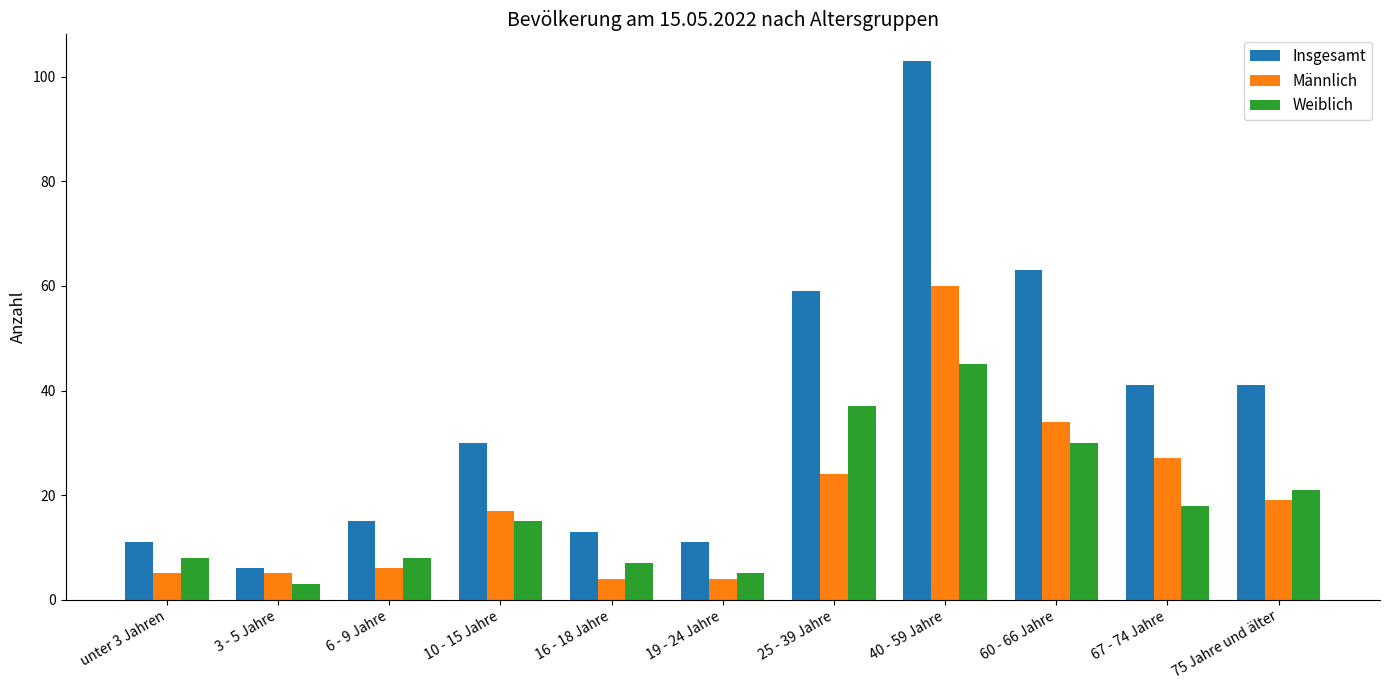

Rank the series by their maximum value, from lowest to highest.

Weiblich, Männlich, Insgesamt